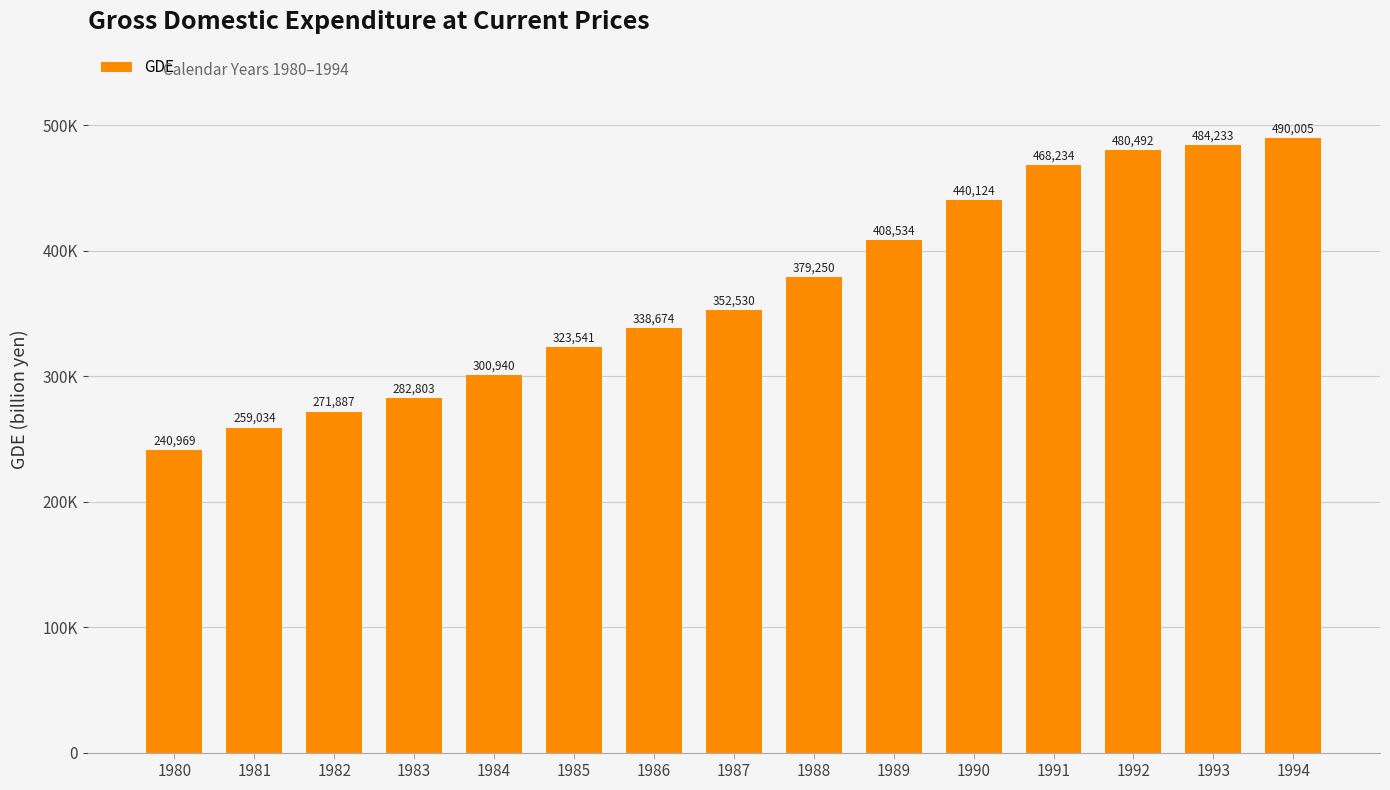

What value does the data have at 1990?

440124.8